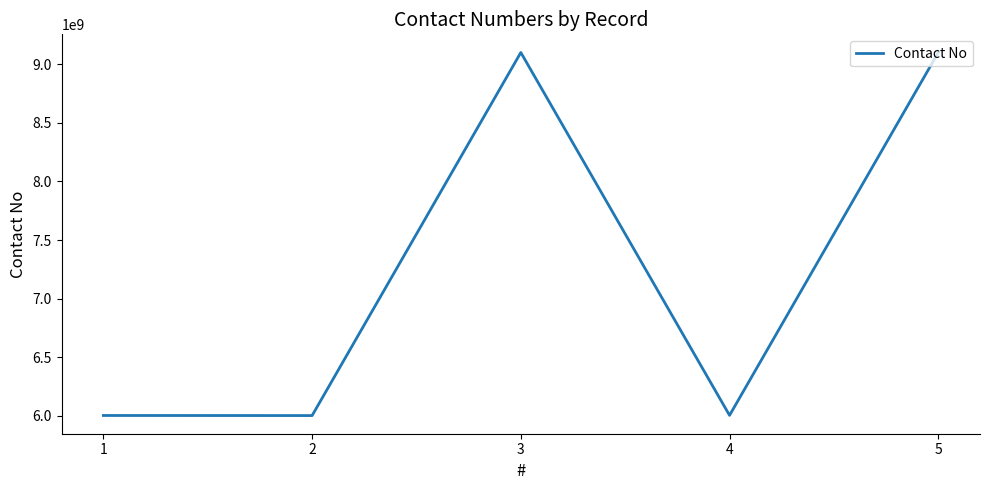

How many lines are shown in the chart?

1